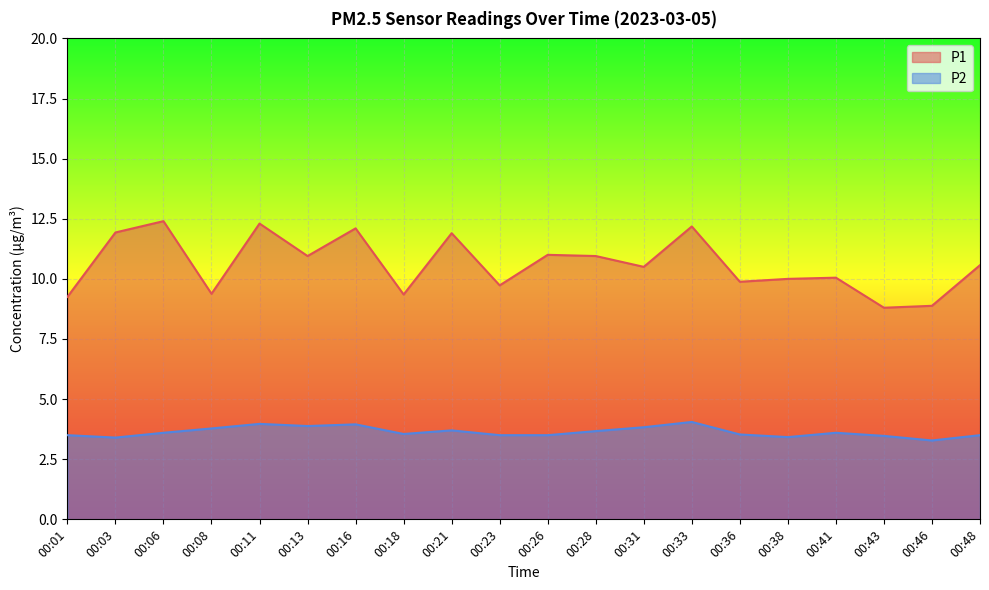

Read the P1 value at 00:38.

10.0